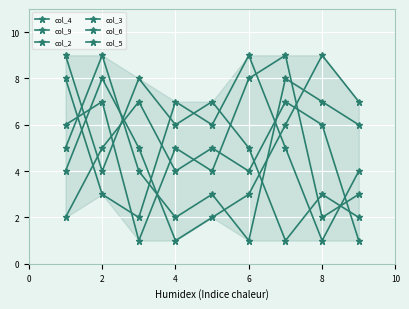

Does the chart display data point markers on the line(s)?

Yes